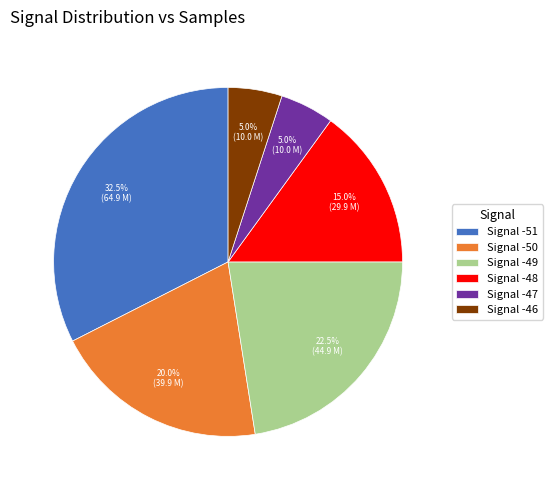

Does Signal -46 represent more than half of the total?

No